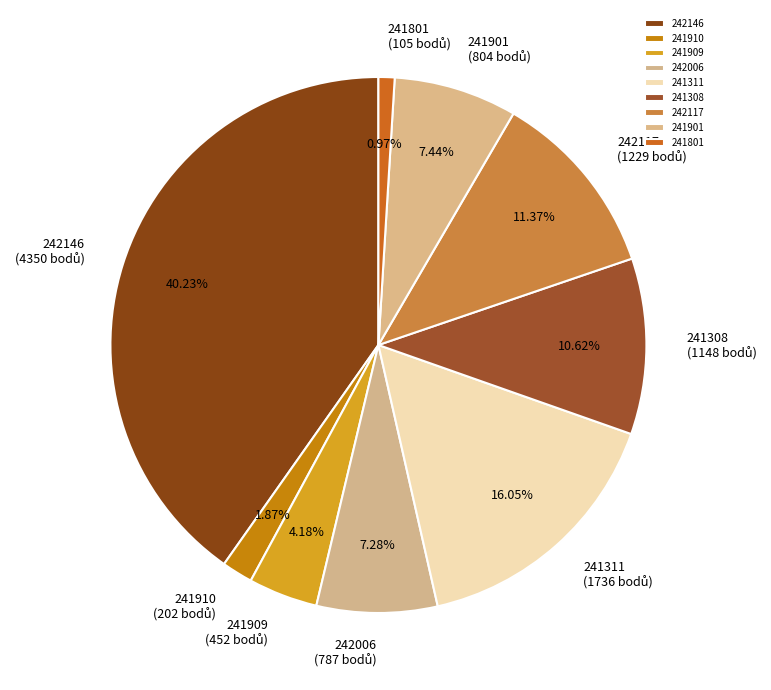

Is there any slice that represents more than half of the pie?

No